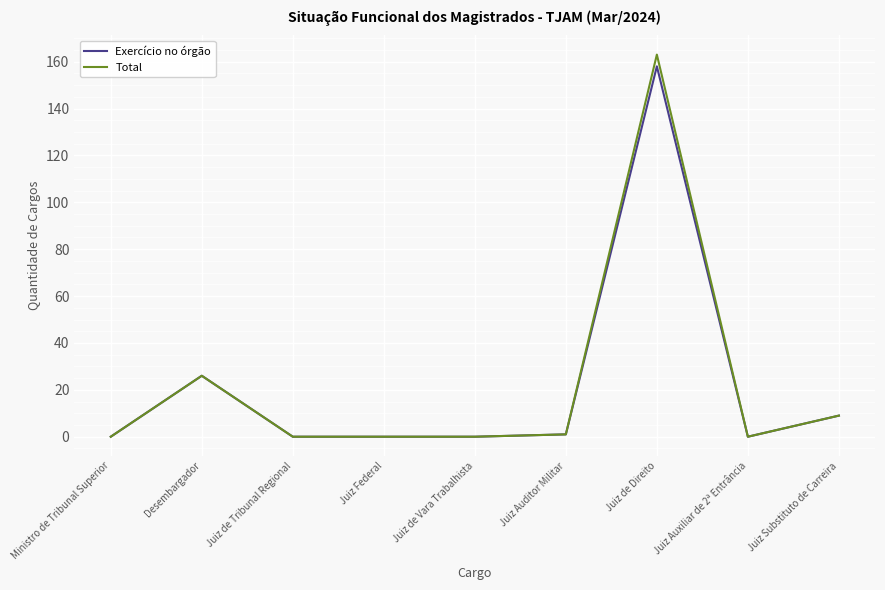

What is the maximum value for Total?

163